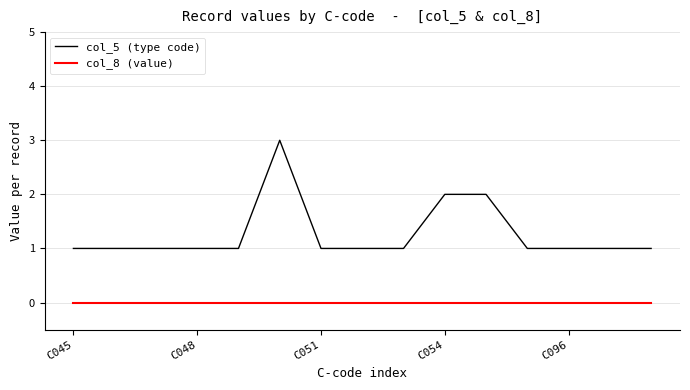

Which series has the widest spread of values?

col_5 (type code)